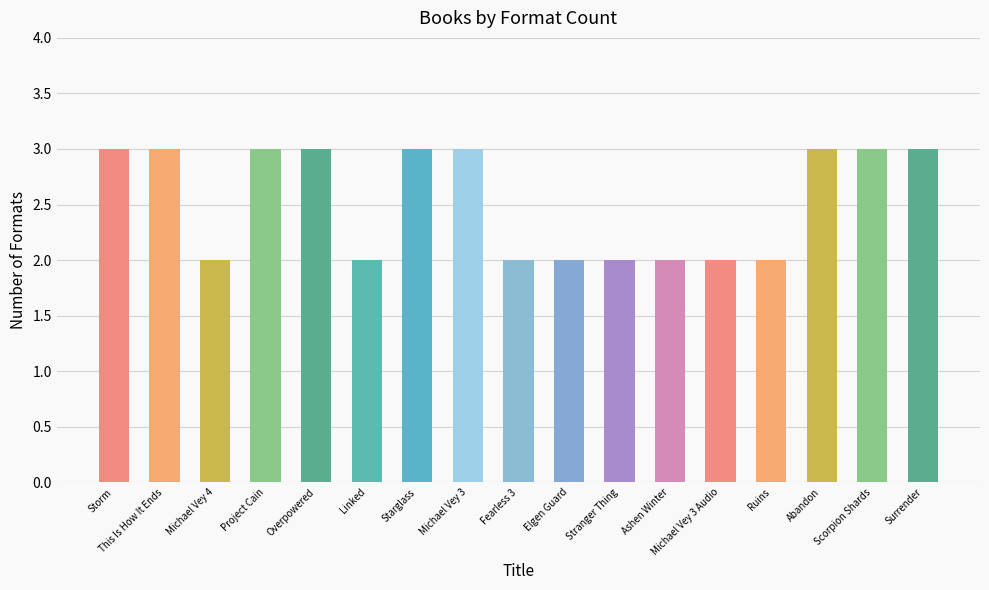

How many bars are there in total?

17